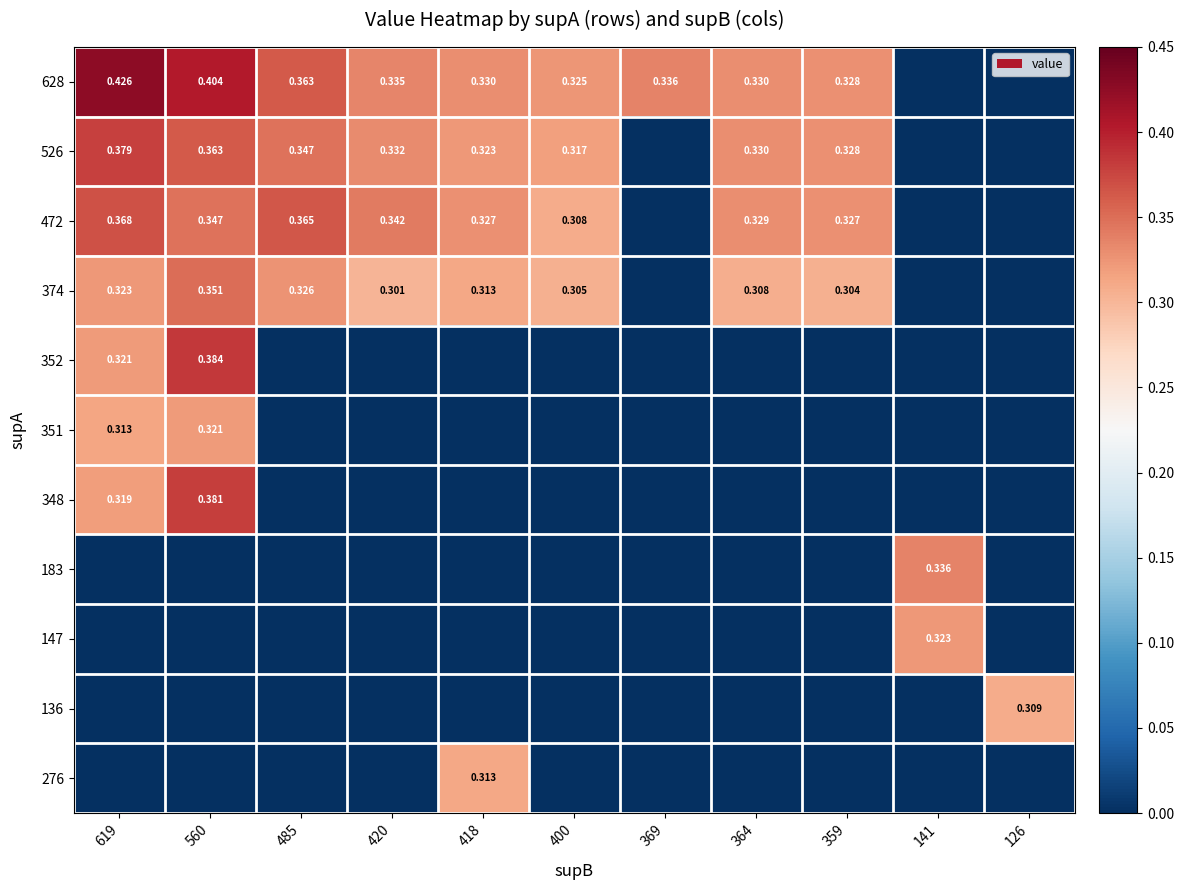

How many values in the 136 series exceed 0?

1